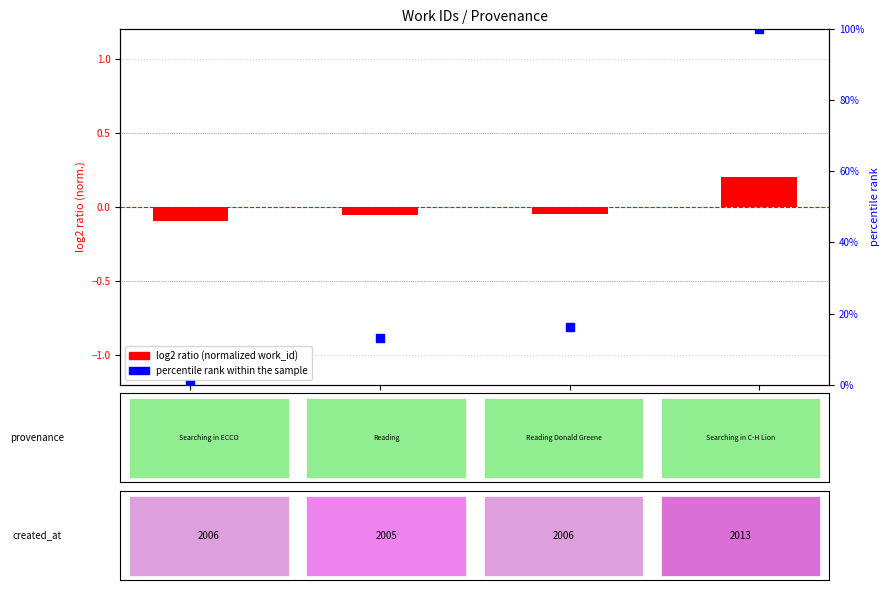

What is the total value across all series at work_5657?

16.2